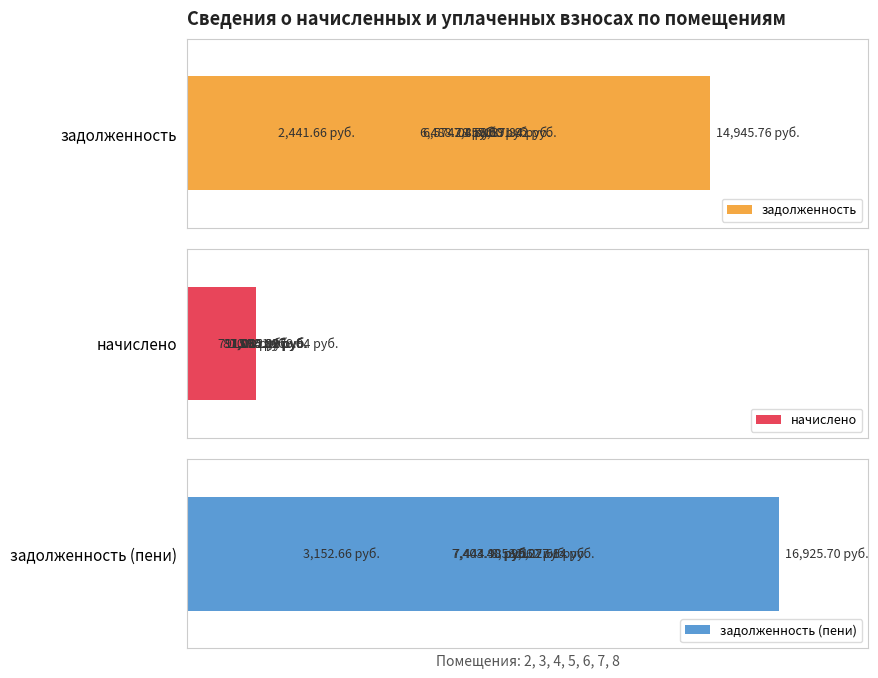

What is the spread (max minus min) of values at 0?

14945.8